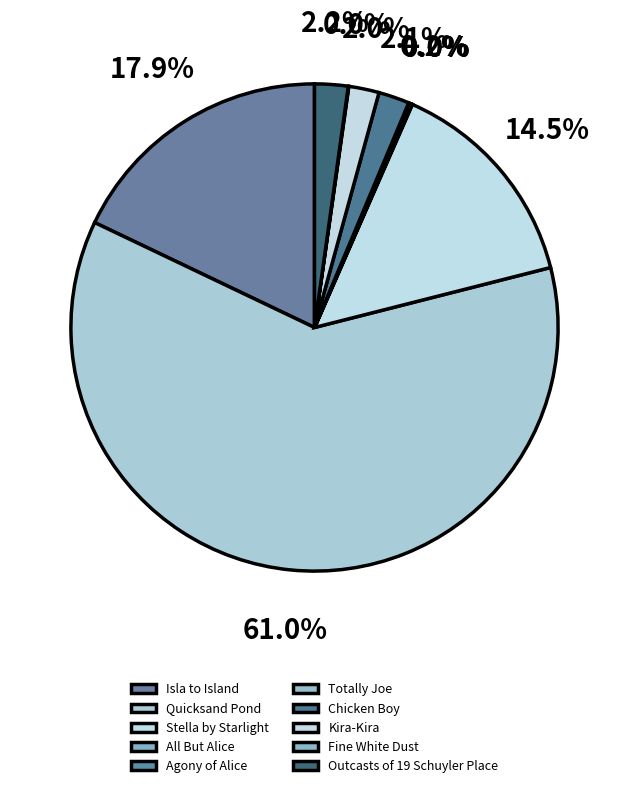

What is the change in value from Totally Joe to Outcasts of 19 Schuyler Place?

+19075178